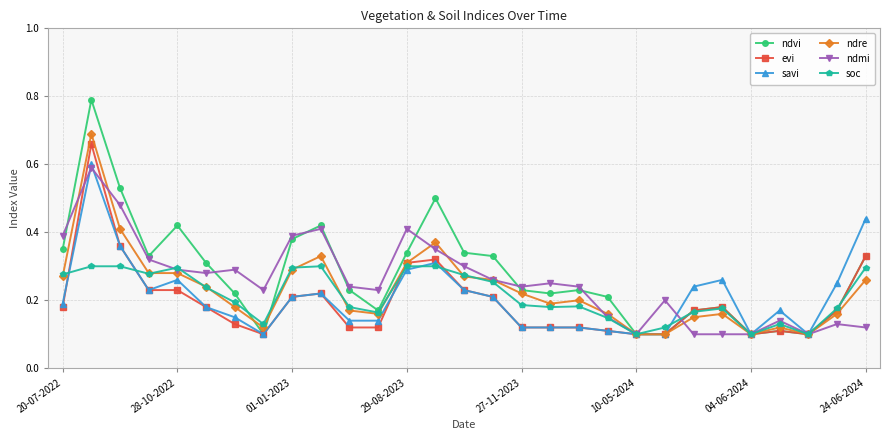

How many lines are shown in the chart?

6